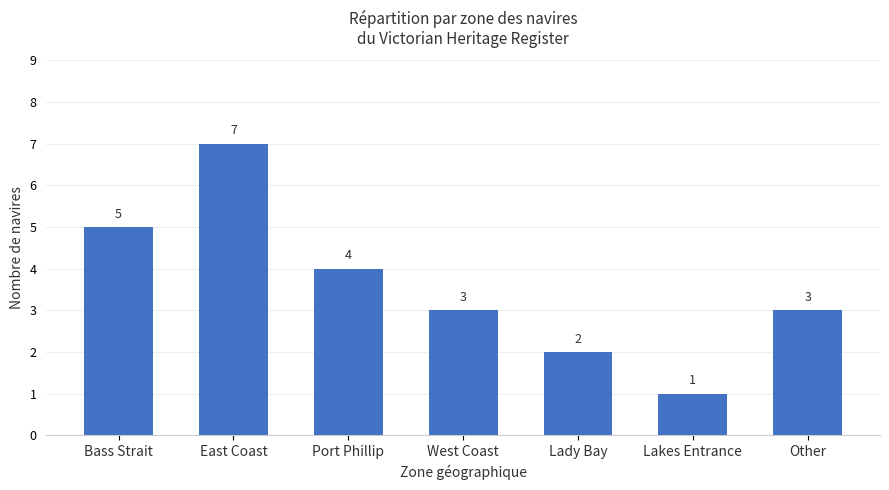

How many bars are there in total?

7